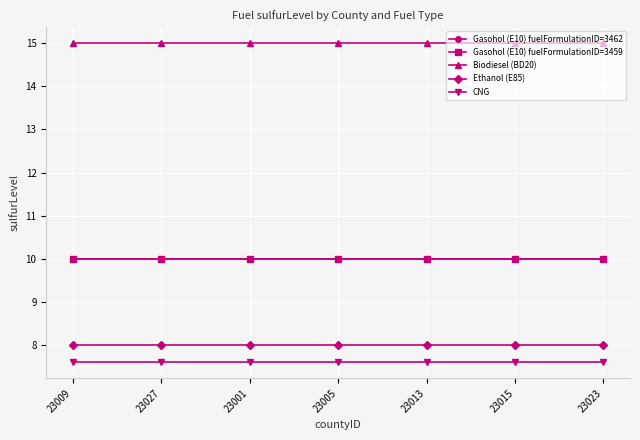

The value of Ethanol (E85) at 23027 is 4.3. True or false?

False